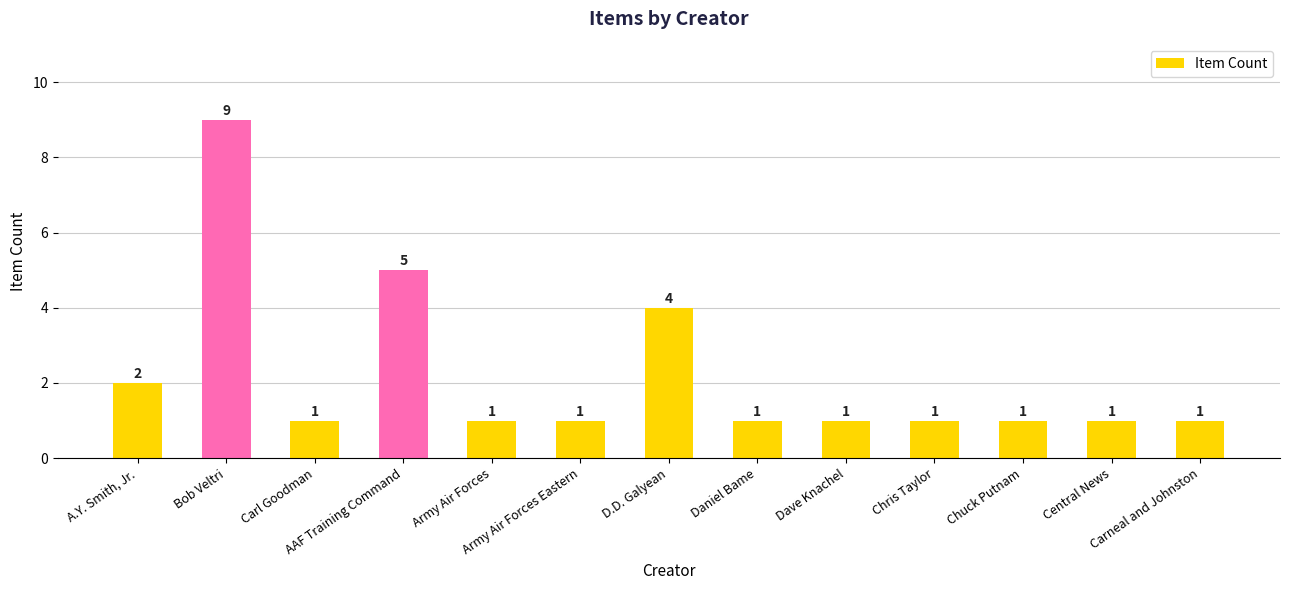

The value at Dave Knachel is 0. True or false?

False